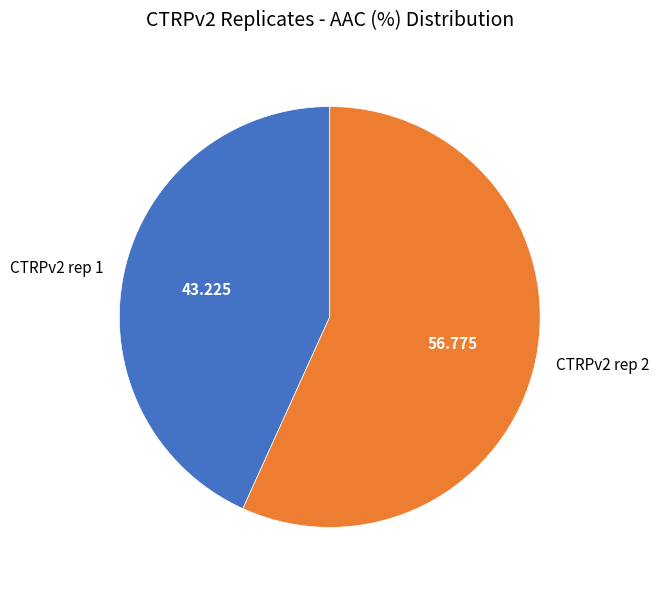

Combined, do CTRPv2 rep 1 and CTRPv2 rep 2 account for over 50%?

Yes